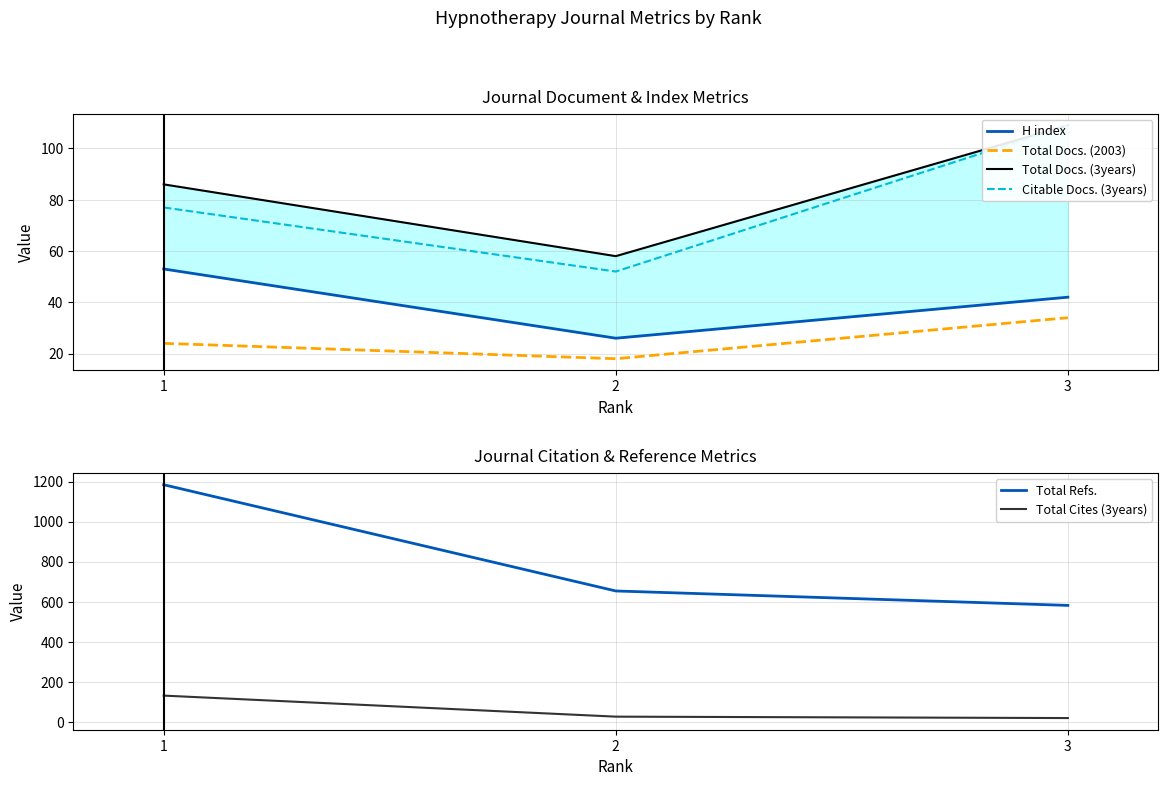

What is the maximum value for Total Docs. (3years)?

109